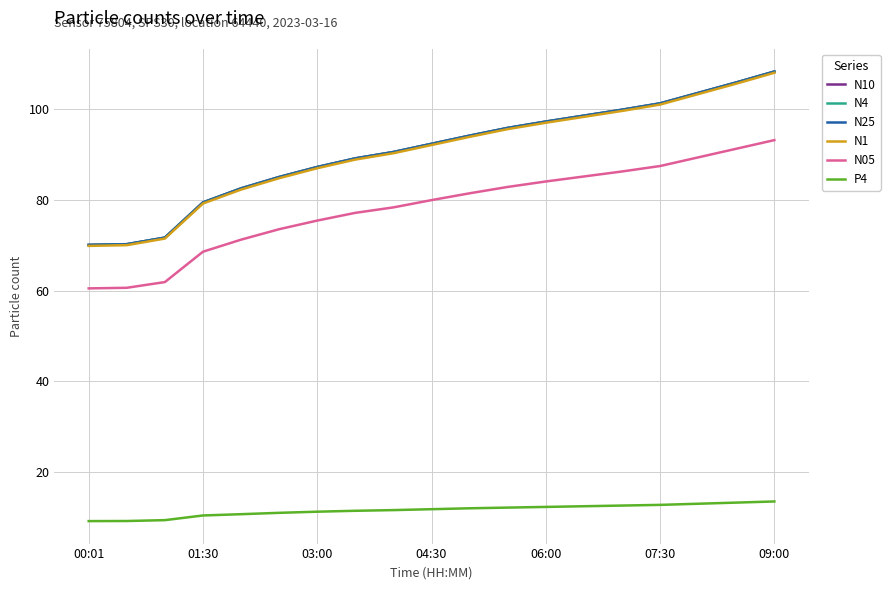

Count the number of data series in this chart.

6